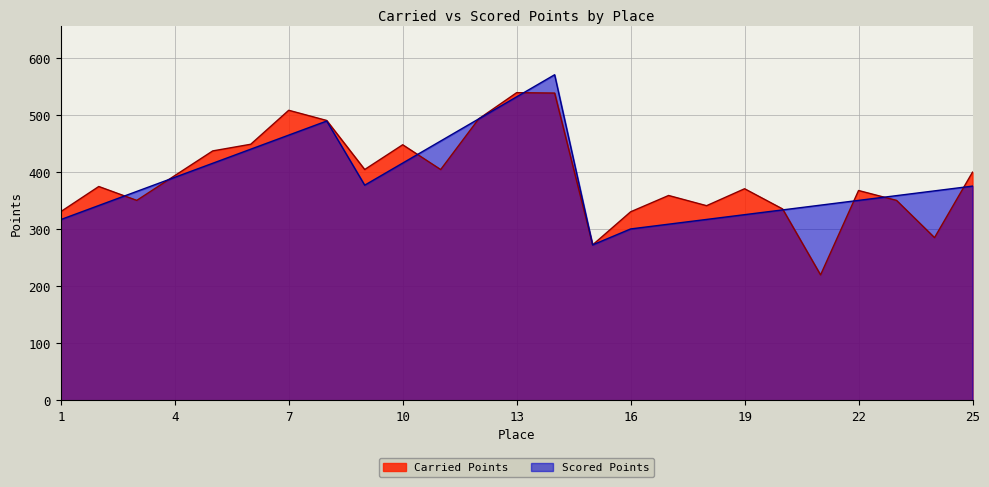

Which category has the lowest value across all series?

21